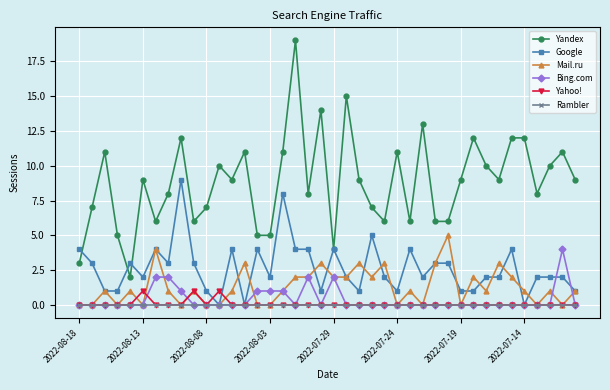

What is the maximum value shown in the chart?

19